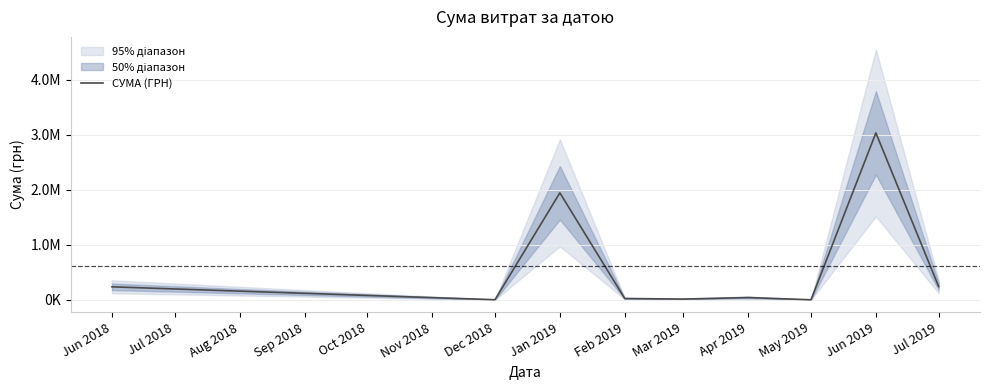

What is the difference between the values at Apr 2019 and Jun 2018?

194677.7